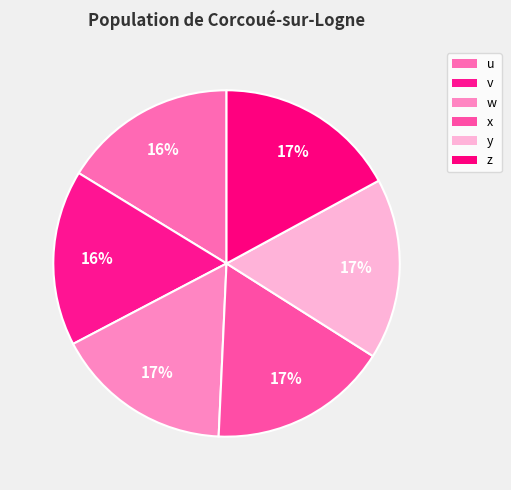

How many slices are in this pie chart?

6